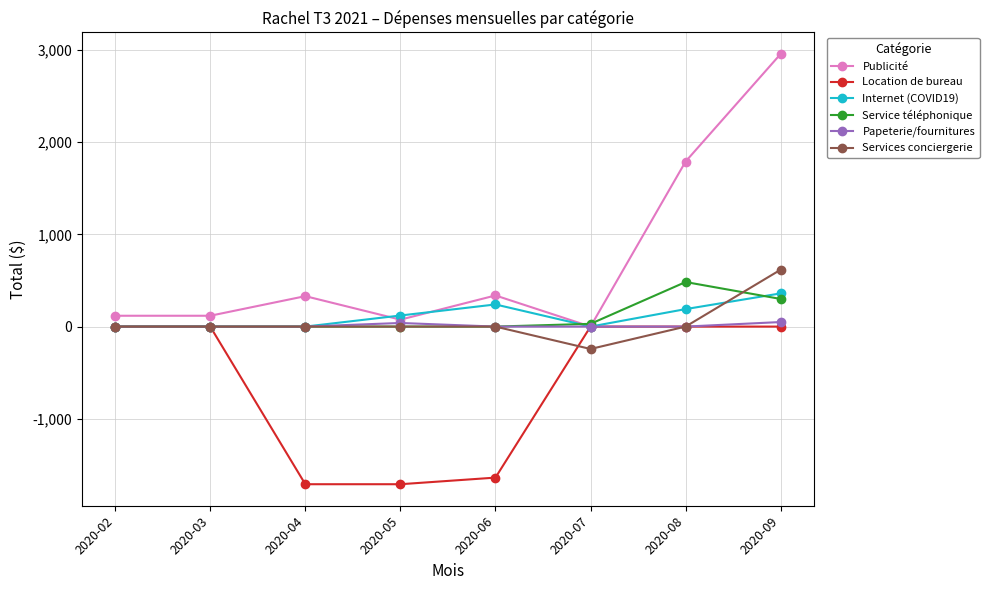

What is the maximum value for Internet (COVID19)?

360.0